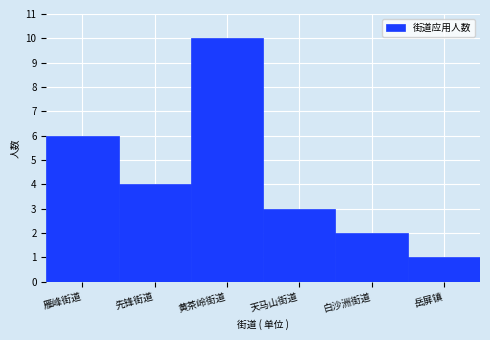

Reading left to right, what are all the values shown in this chart?

雁峰街道=6	先锋街道=4	黄茶岭街道=10	天马山街道=3	白沙洲街道=2	岳屏镇=1